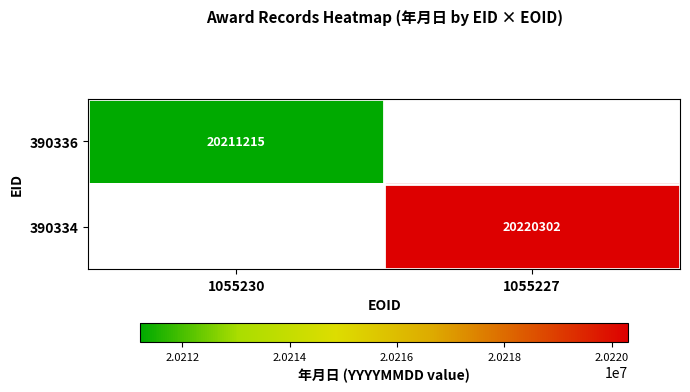

Is the value of 390334 at 1055227 greater than the value of 390336 at 1055230?

Yes